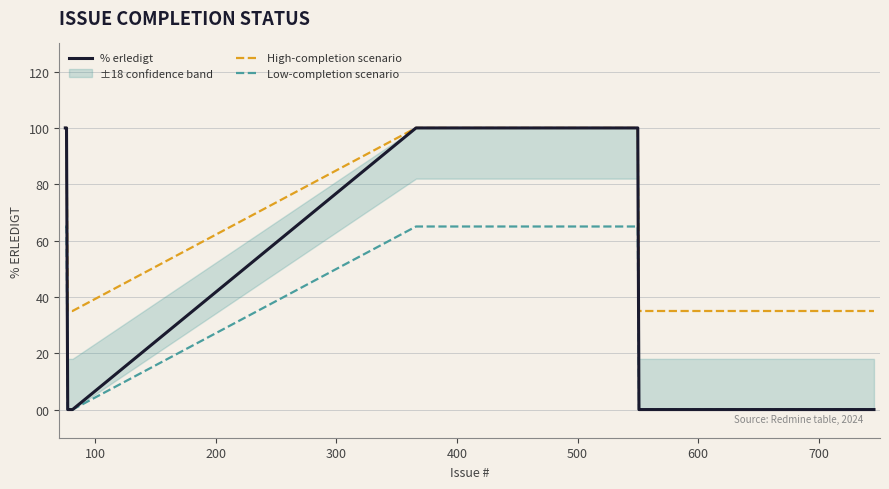

True or false: Low-completion scenario and High-completion scenario cross at least once.

False